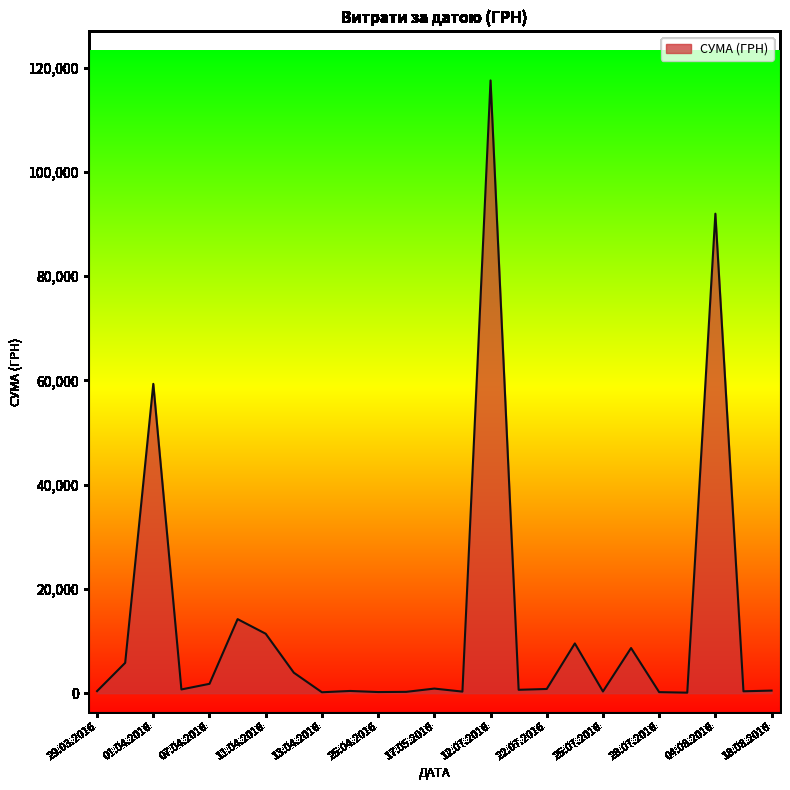

What is the difference between the maximum and minimum values?

117471.0